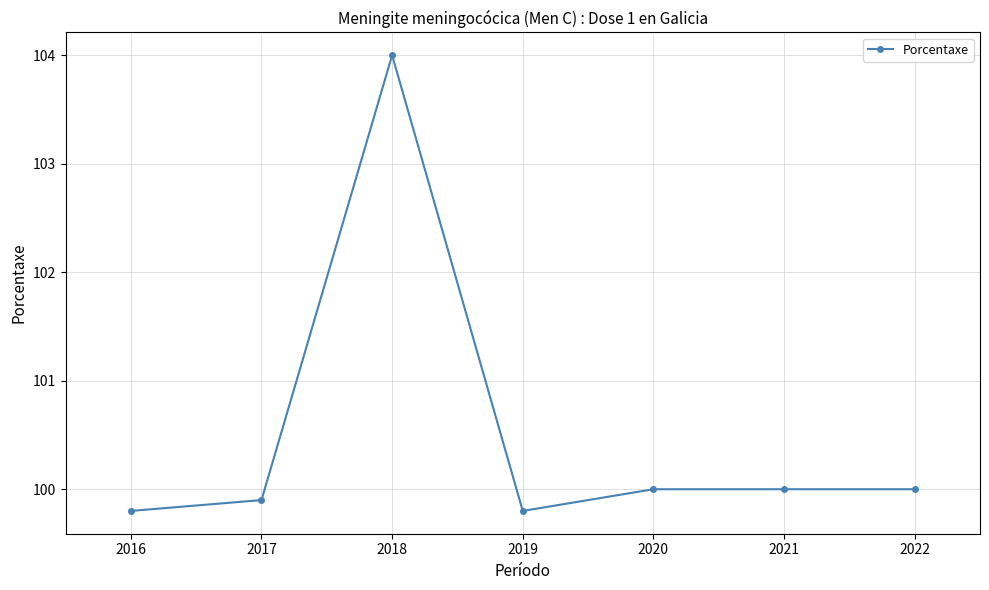

Between 2022 and 2021, which is larger?

2022